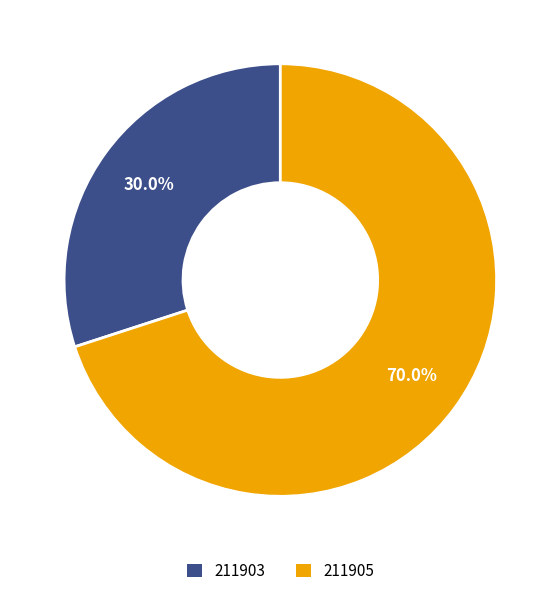

The 211905 slice represents 65% of the pie. True or false?

False